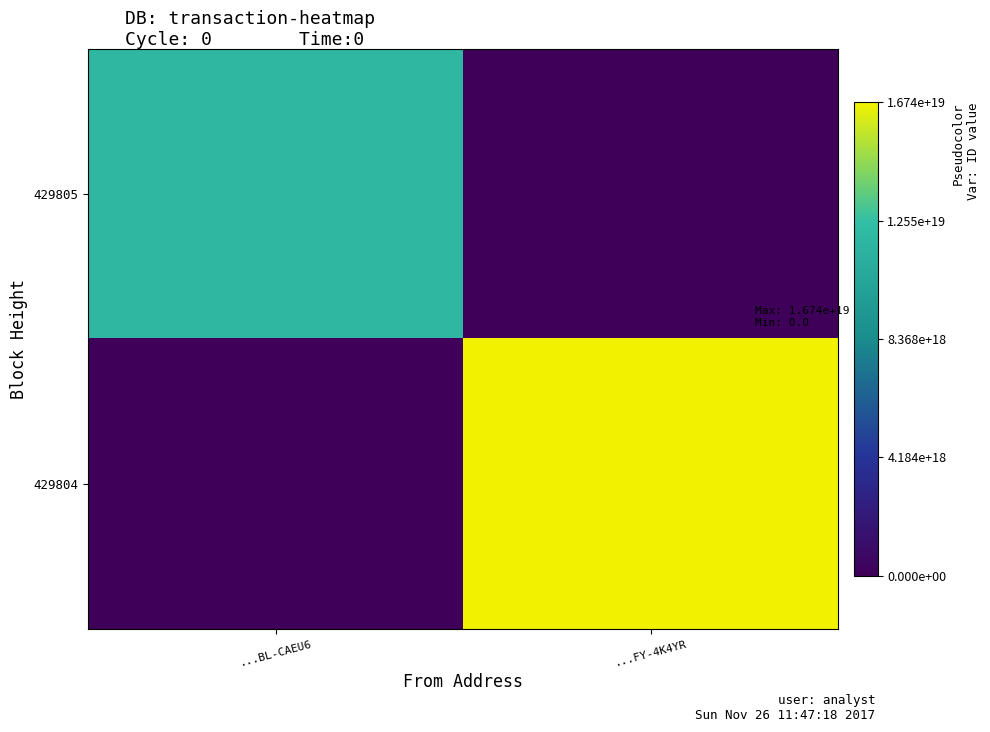

Reading left to right, what are all the values shown in this chart?

429805: ...BL-CAEU6=11937000749869389824	...FY-4K4YR=0
429804: ...BL-CAEU6=0	...FY-4K4YR=16736029700628142080